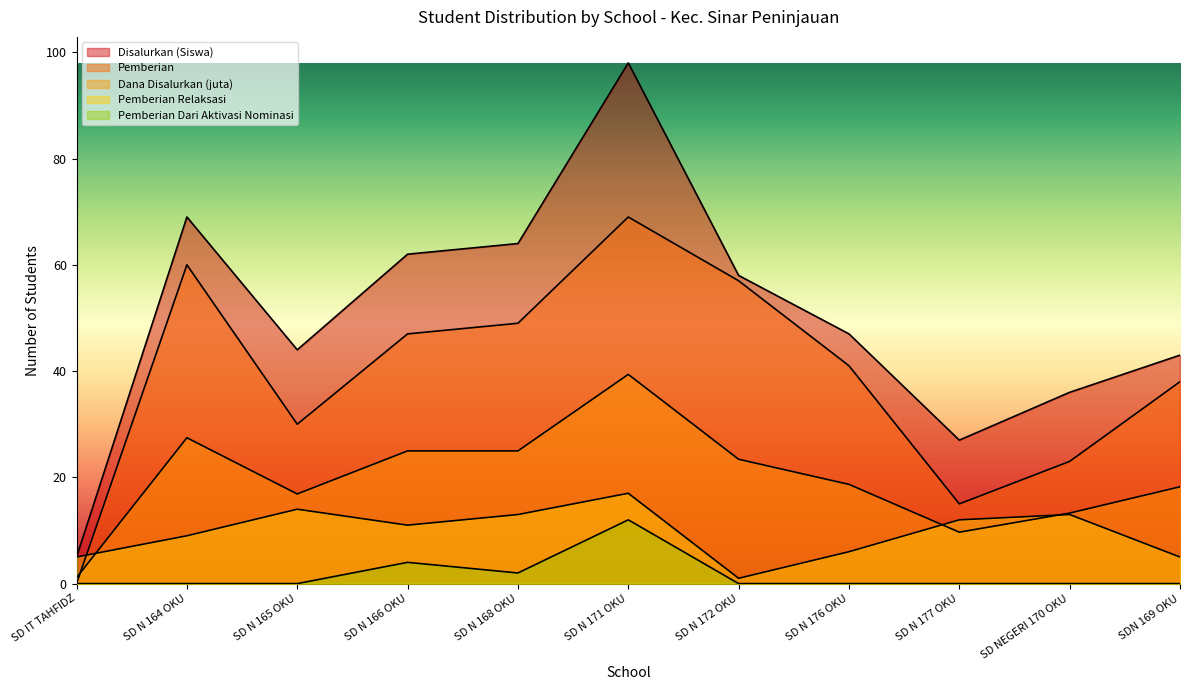

What is the difference between the maximum and minimum values in the Dana Disalurkan (juta) series?

38.2